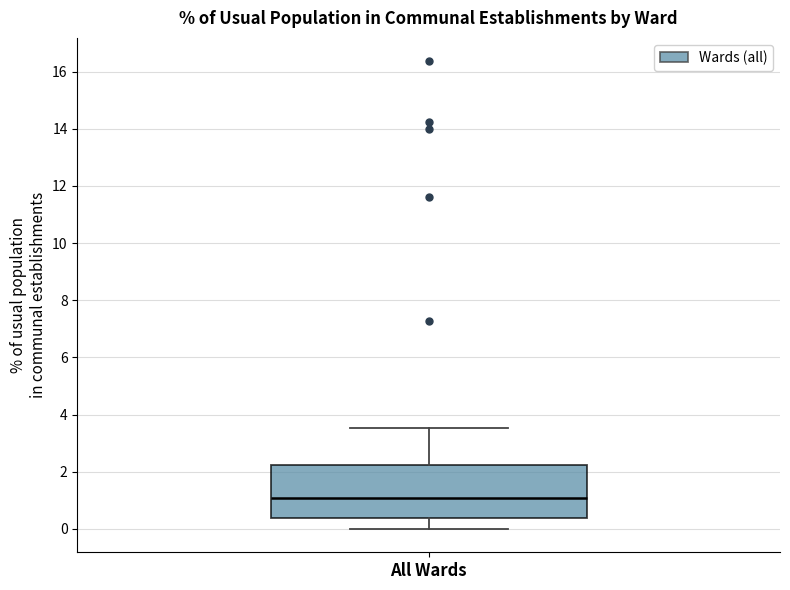

Where does the lower whisker of the box for All Wards end on the y-axis? The values are not printed on the chart, so give them approximately, as read against the axis.

0.0